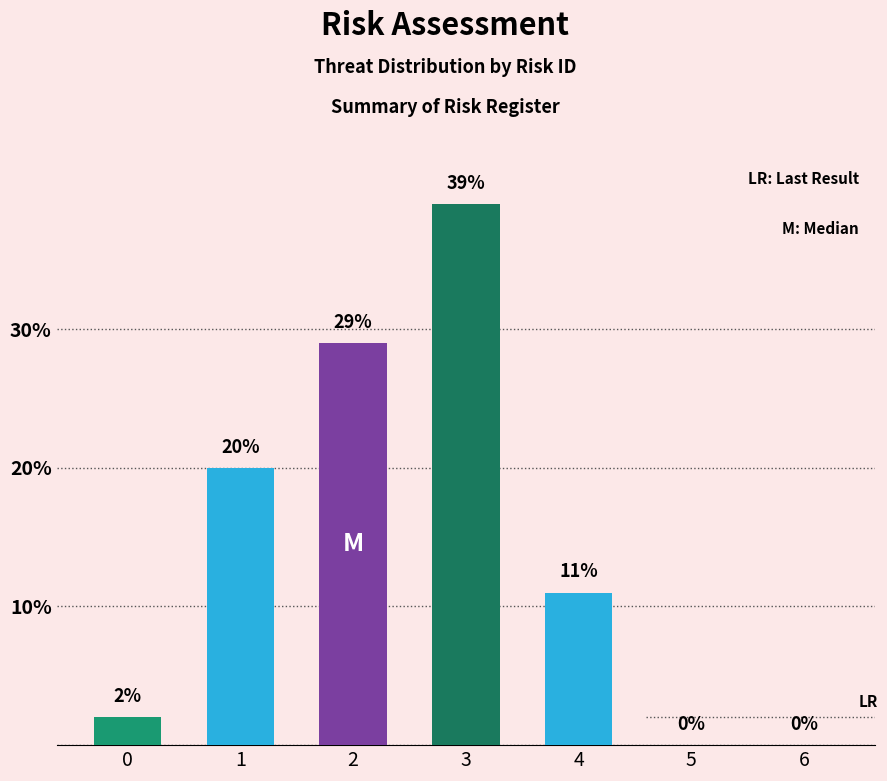

How many data points does each series have?

7